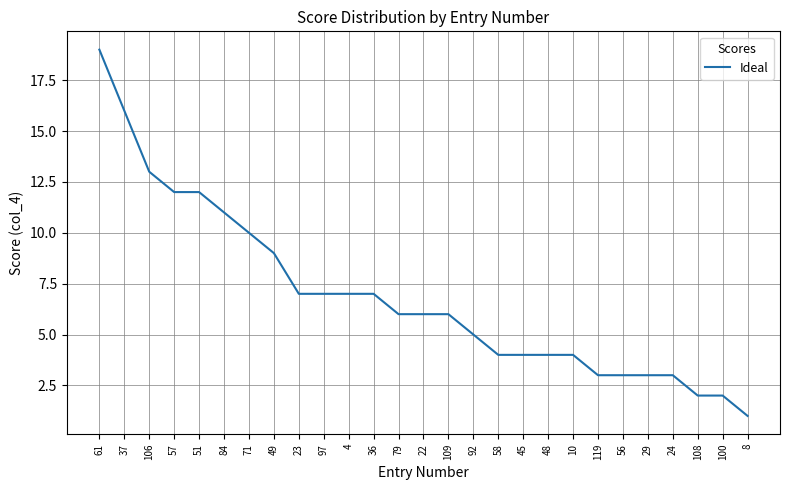

What is the difference between the maximum and minimum values?

18